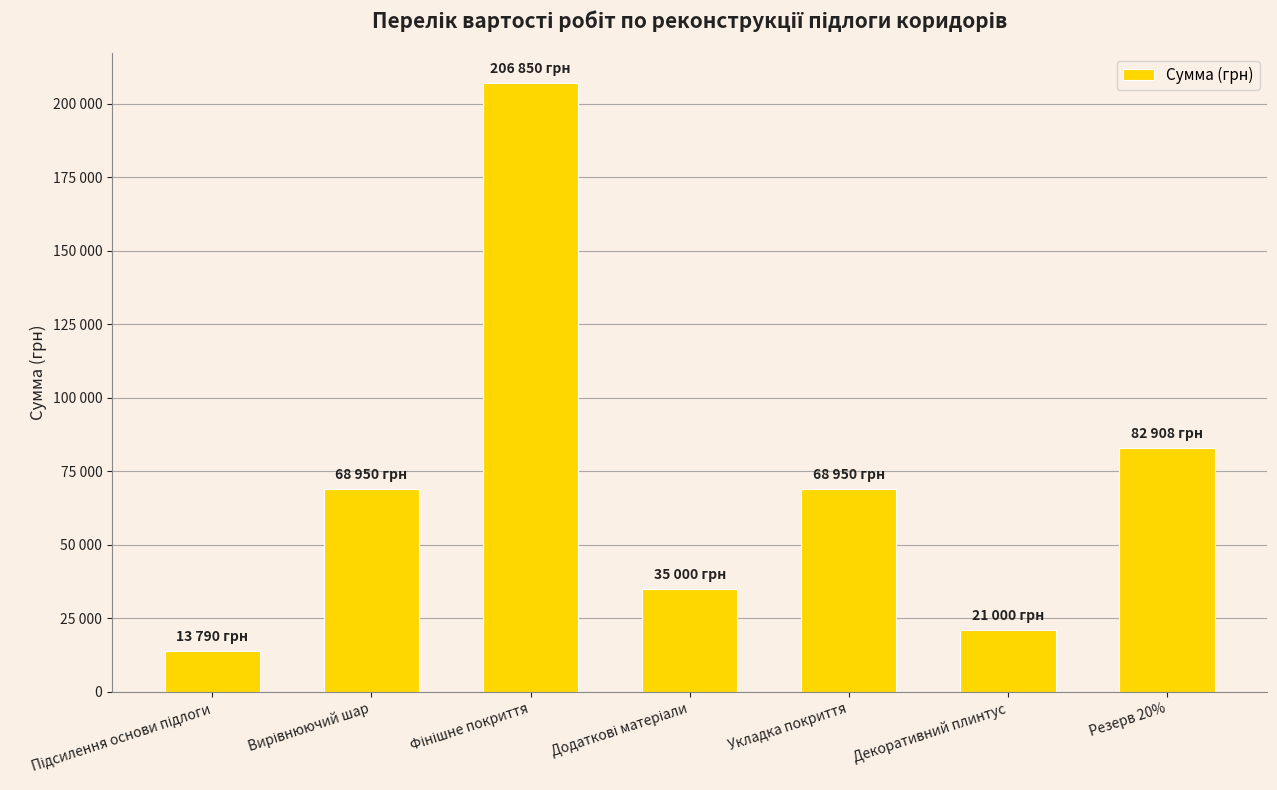

Reading right to left, transcribe all the data shown in this chart.

82908	21000	68950	35000	206850	68950	13790